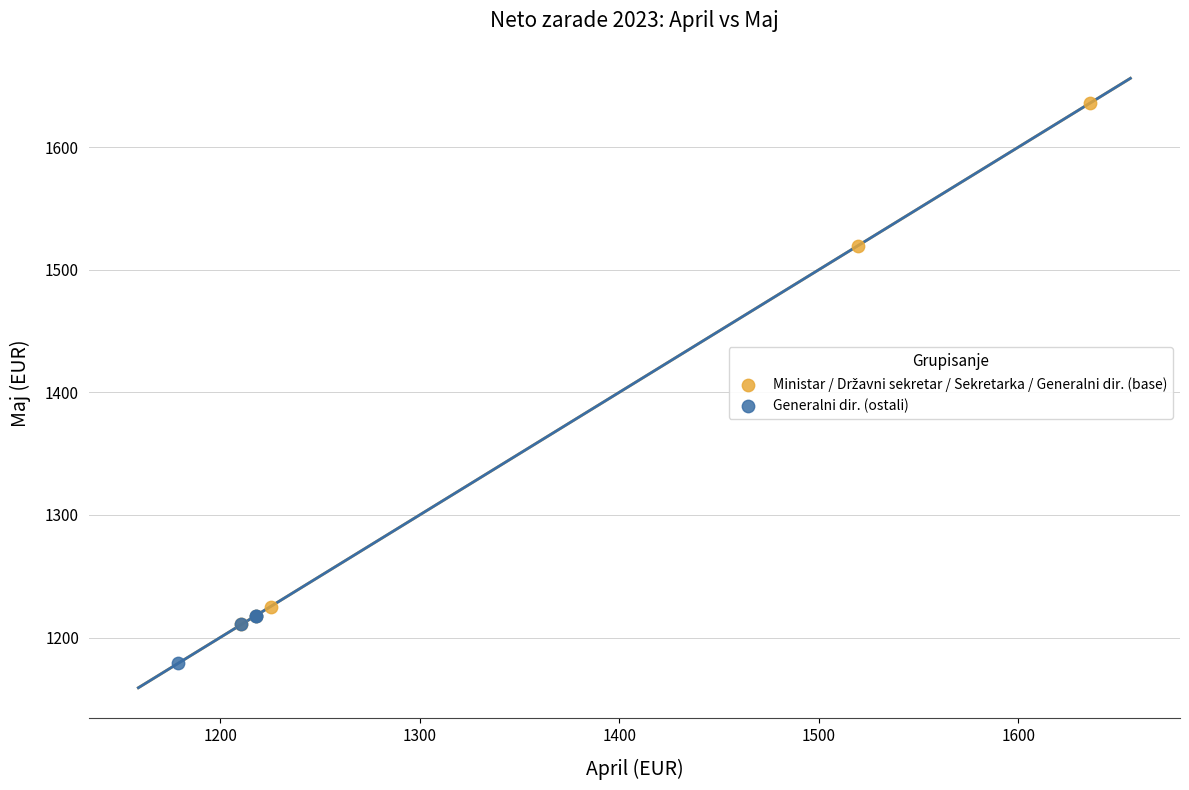

Which series contains the lowest Y value?

Generalni dir. (ostali)